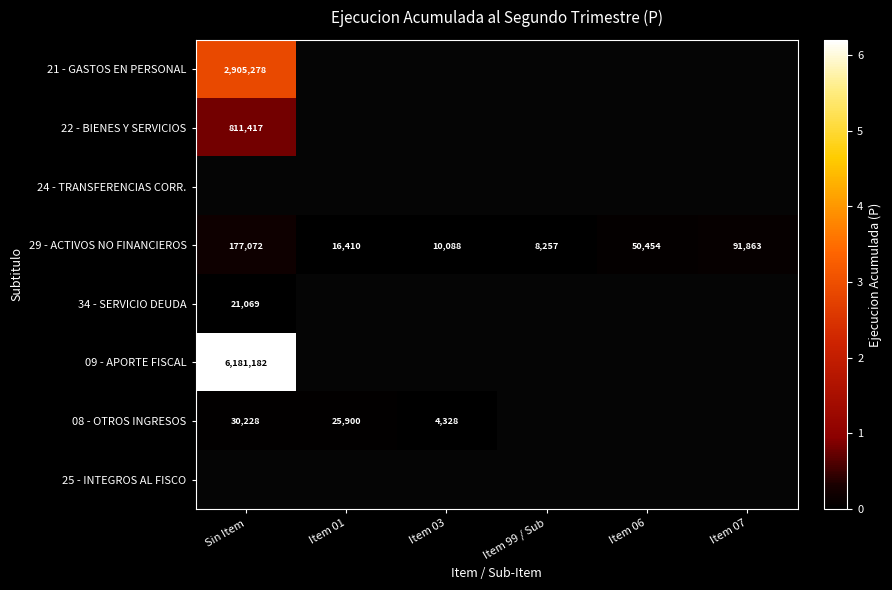

True or false: 09 - APORTE FISCAL has a value of 10184657 at Sin Item.

False